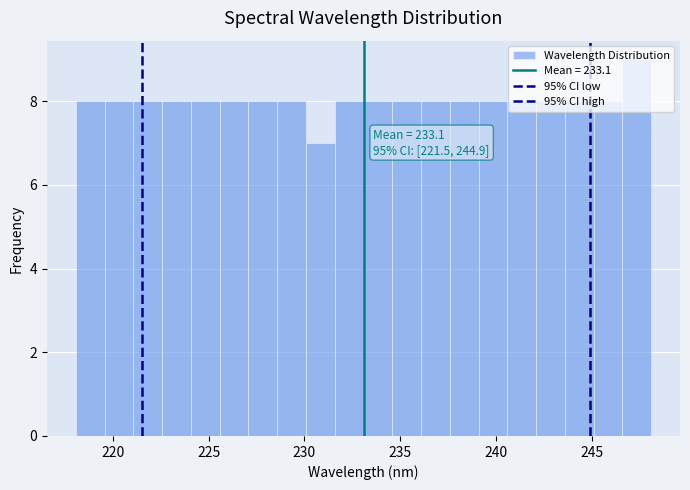

Read against the x-axis, roughly where is the centre of the tallest bar?

247.5